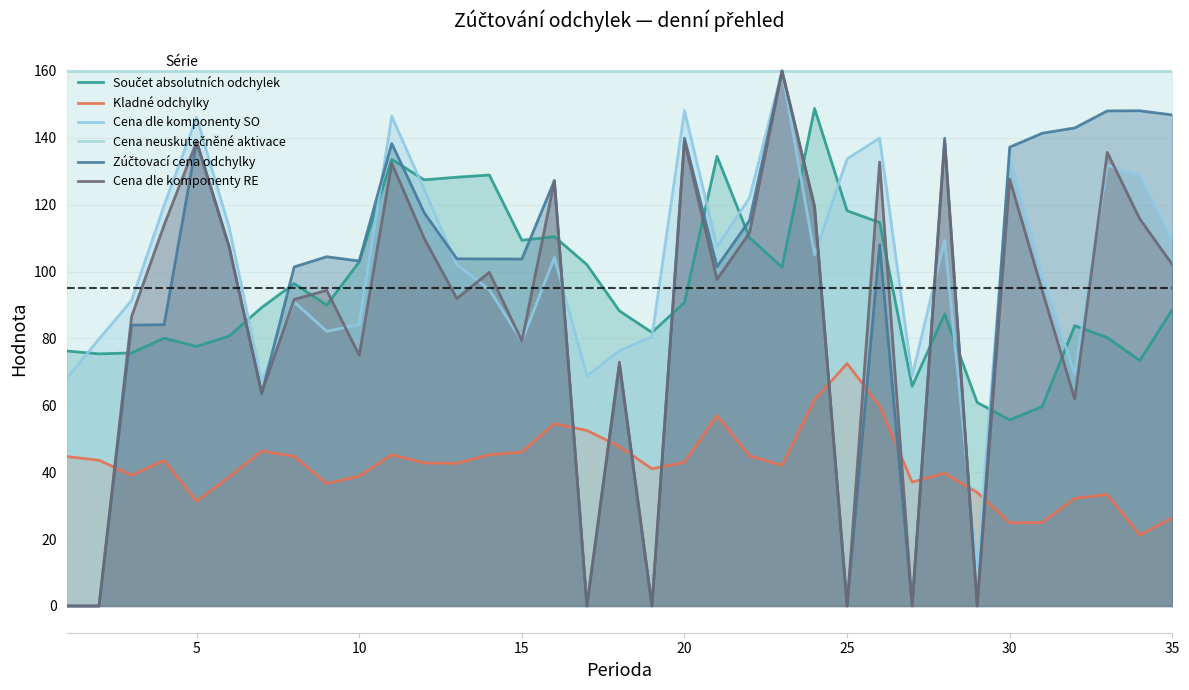

How many data points in Cena dle komponenty RE are less than 97?

17